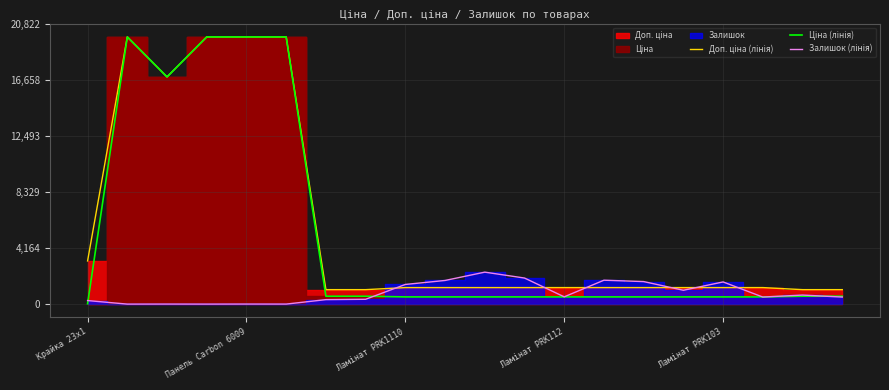

The value of Ціна (лінія) at Ламінат PRK103 is 185.7. True or false?

False